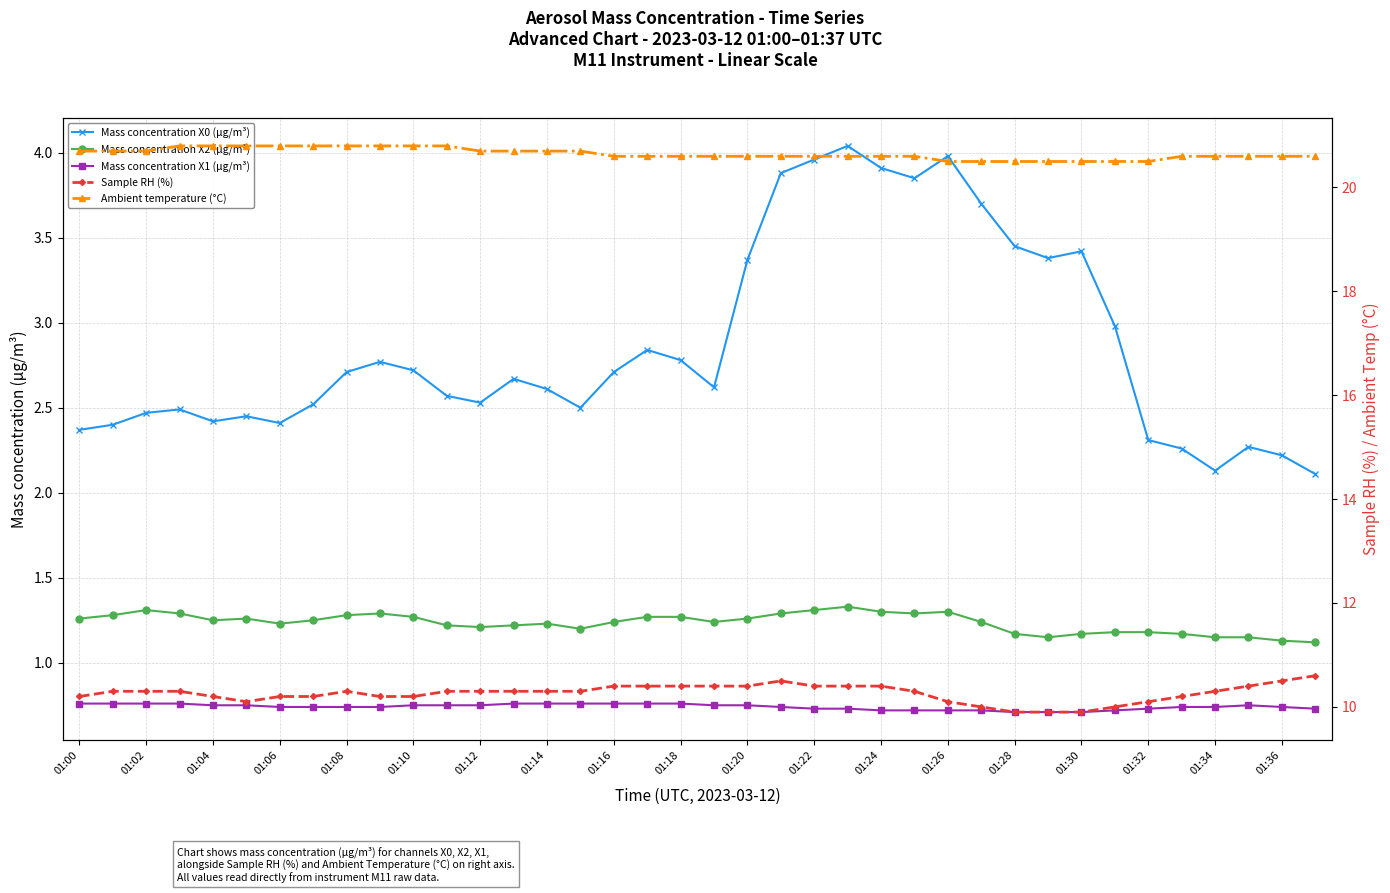

Where is Mass concentration X0 (μg/m³) nearest to the value 3?

31